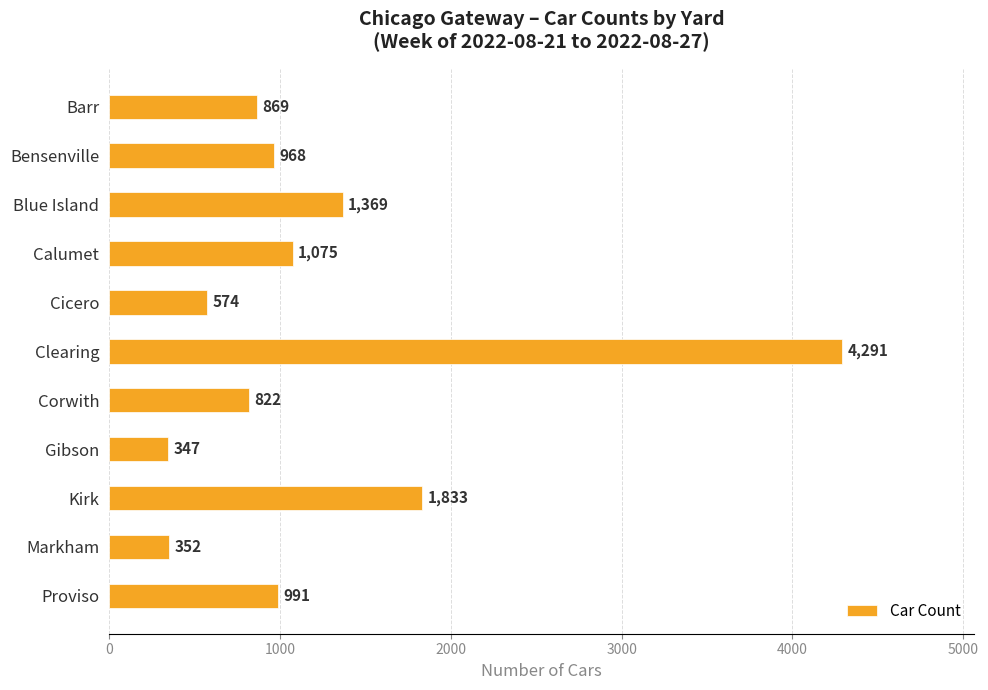

What is the difference between the second highest and second lowest values?

1481